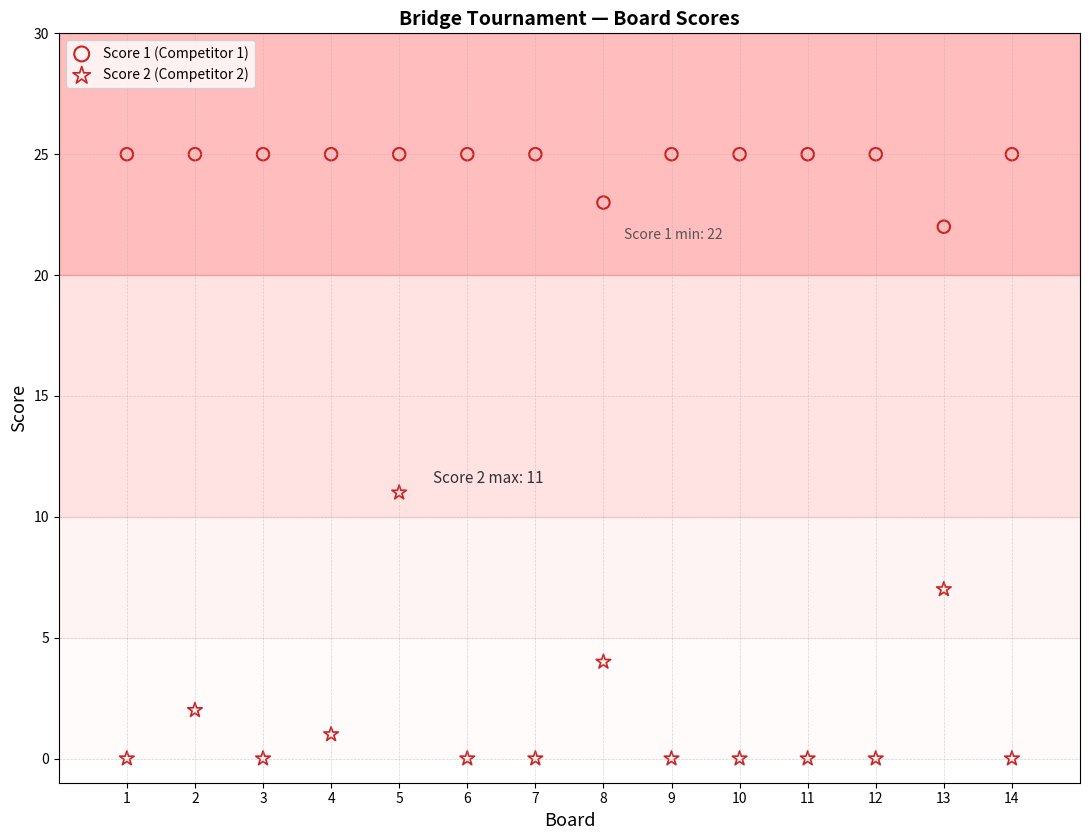

Across all data points, what is the range of Y values (max minus min)?

25